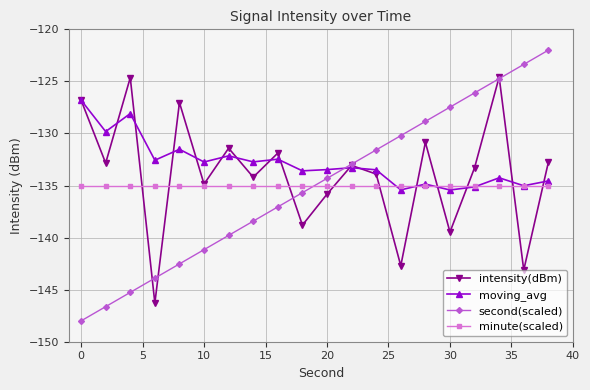

What is the value of the intensity(dBm) point at the 2nd from the left?

-132.8